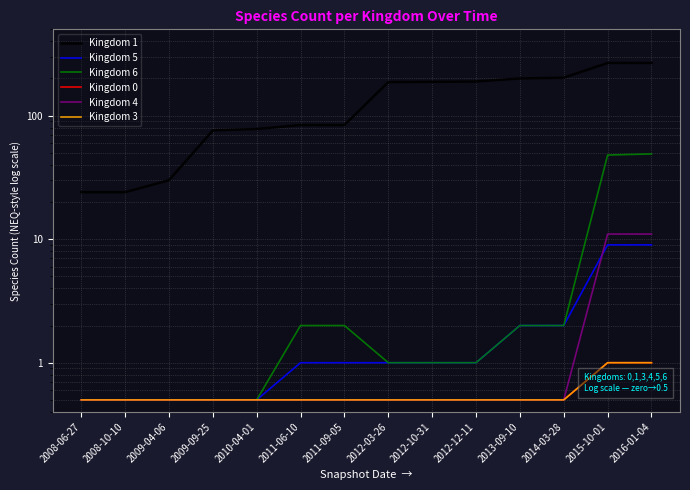

What is the total value across all series at 2009-04-06?

32.5